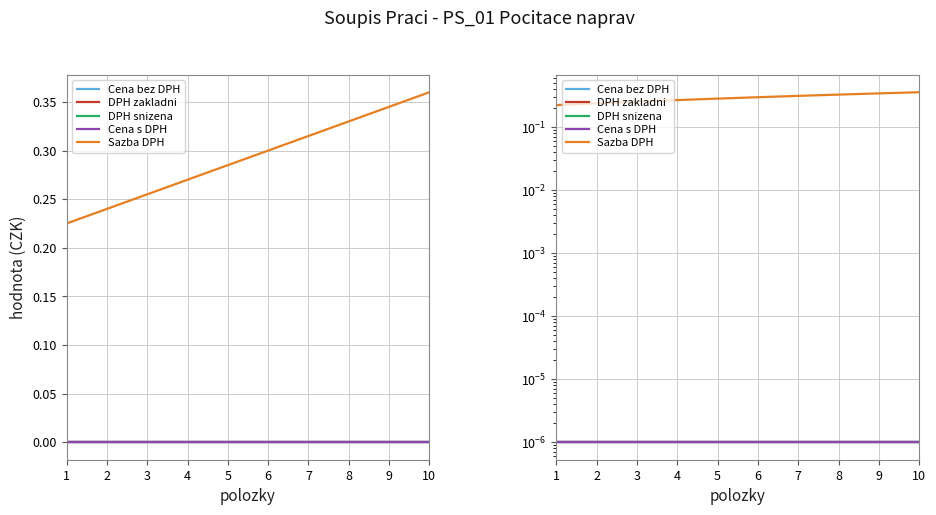

Is this an area chart (filled region under the line)?

No